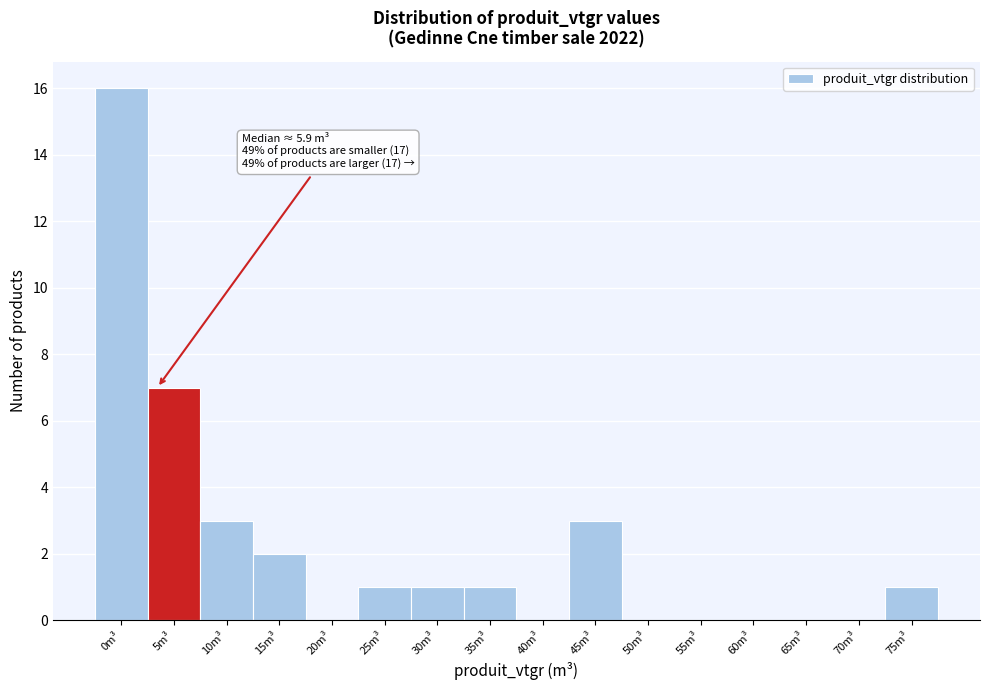

Reading right to left, list all the values displayed in this chart.

75m³=1	70m³=0	65m³=0	60m³=0	55m³=0	50m³=0	45m³=3	40m³=0	35m³=1	30m³=1	25m³=1	20m³=0	15m³=2	10m³=3	5m³=7	0m³=16